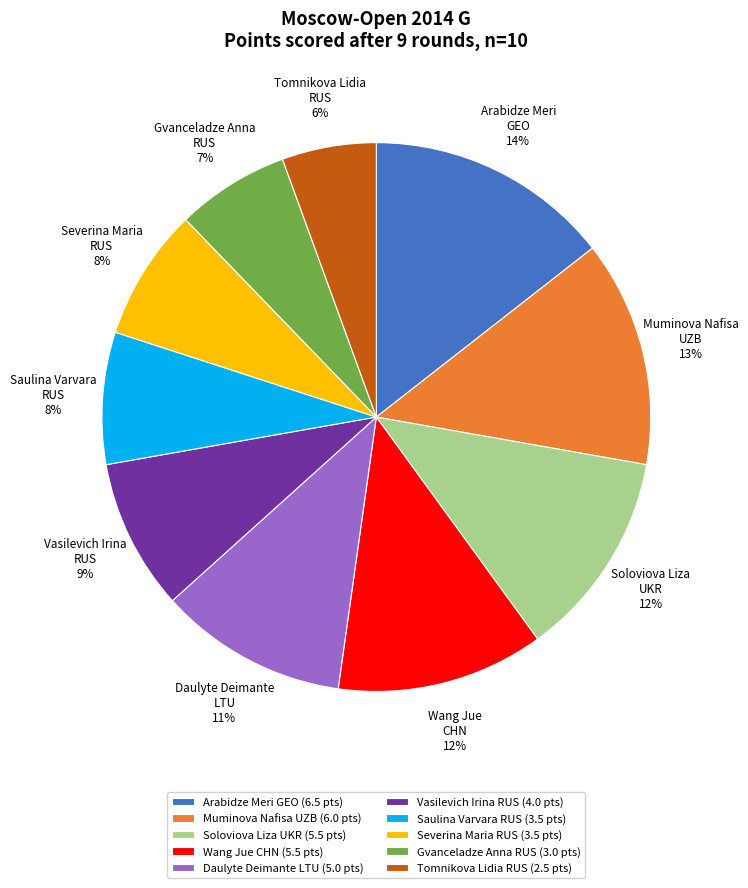

To the nearest percent, what is the difference between the Vasilevich Irina RUS and Gvanceladze Anna RUS slice percentages?

2%